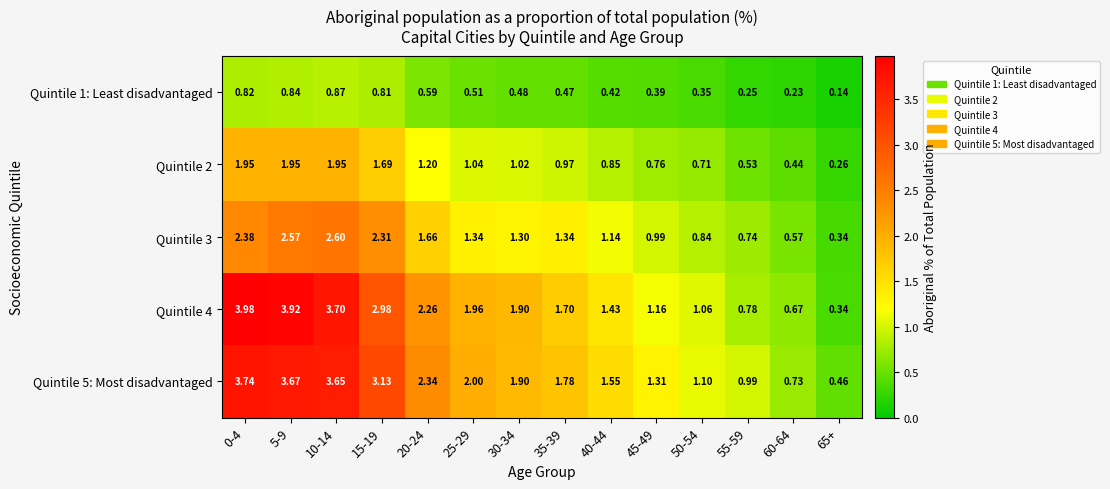

What is the total value across all series at 20-24?

8.0